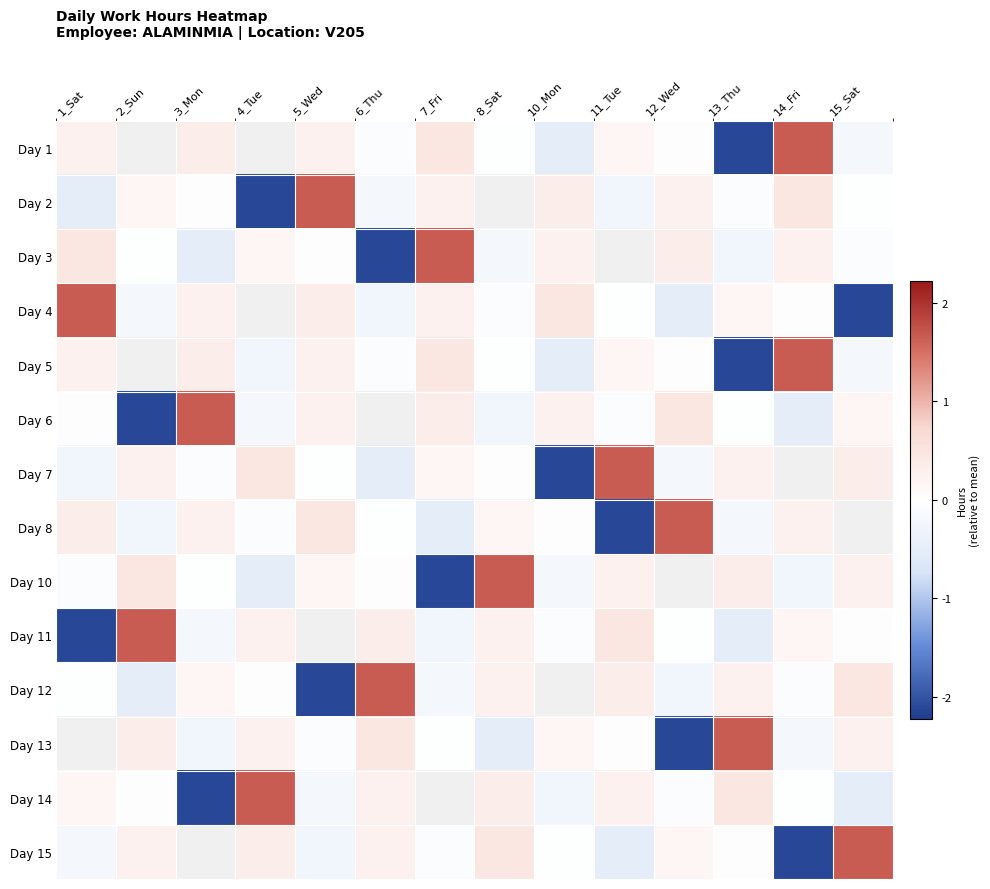

How many values in Day 6 are above zero?

7